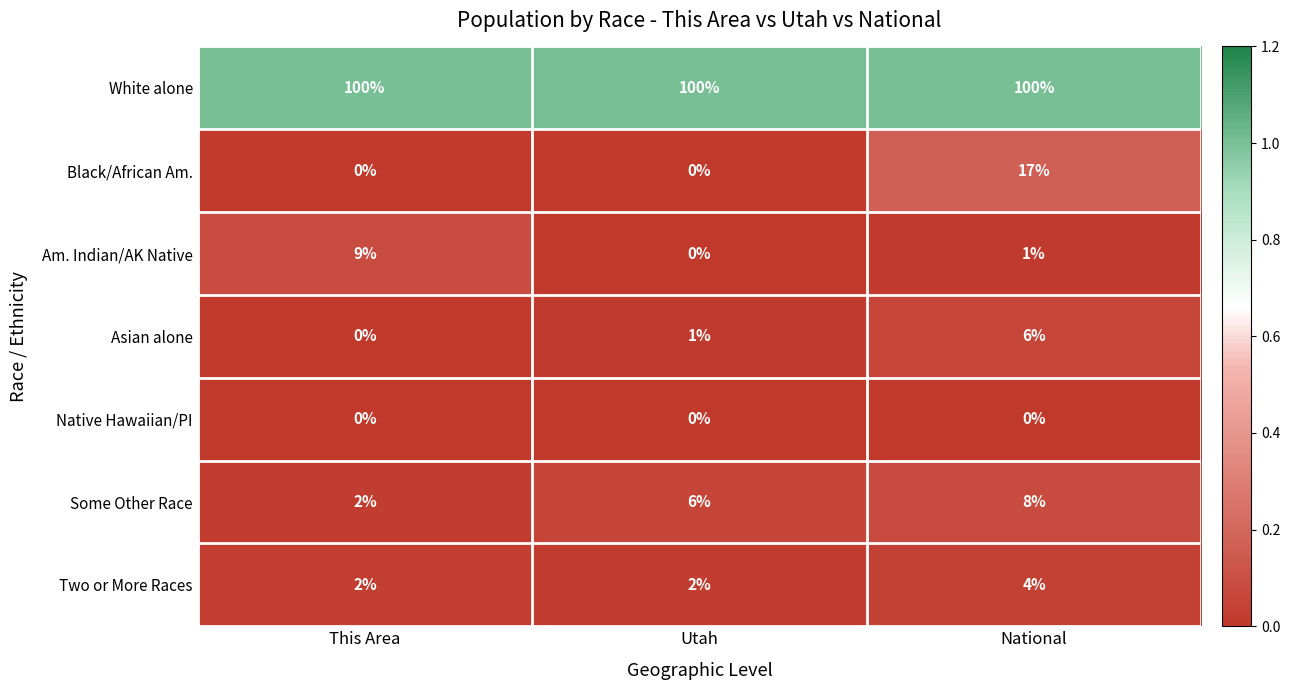

Reading left to right, what are all the values shown in this chart?

White alone: 100	100	100
Black/African Am.: 0	0	17
Am. Indian/AK Native: 9	0	1
Asian alone: 0	1	6
Native Hawaiian/PI: 0	0	0
Some Other Race: 2	6	8
Two or More Races: 2	2	4